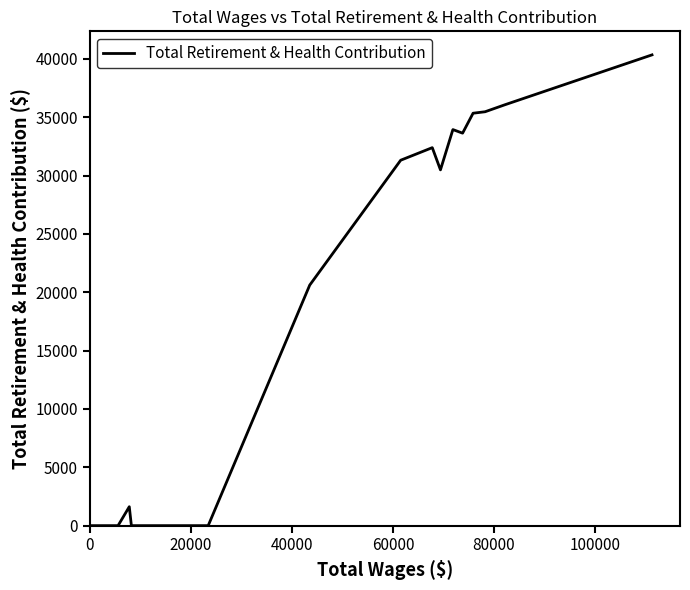

What is the maximum value shown in the chart?

40340